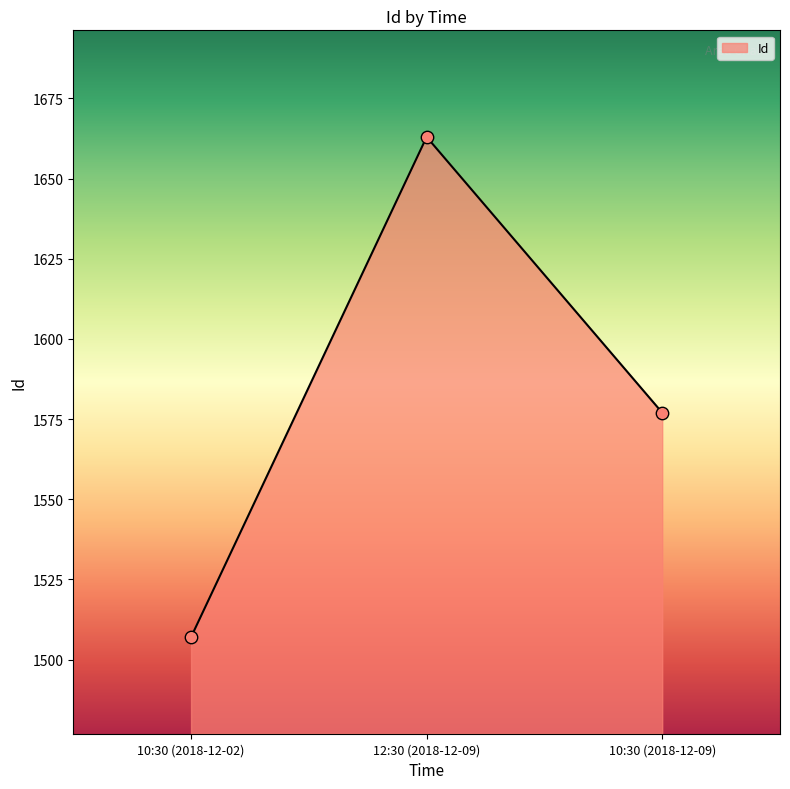

What is the change in value from 10:30 (2018-12-02) to 10:30 (2018-12-09)?

+70